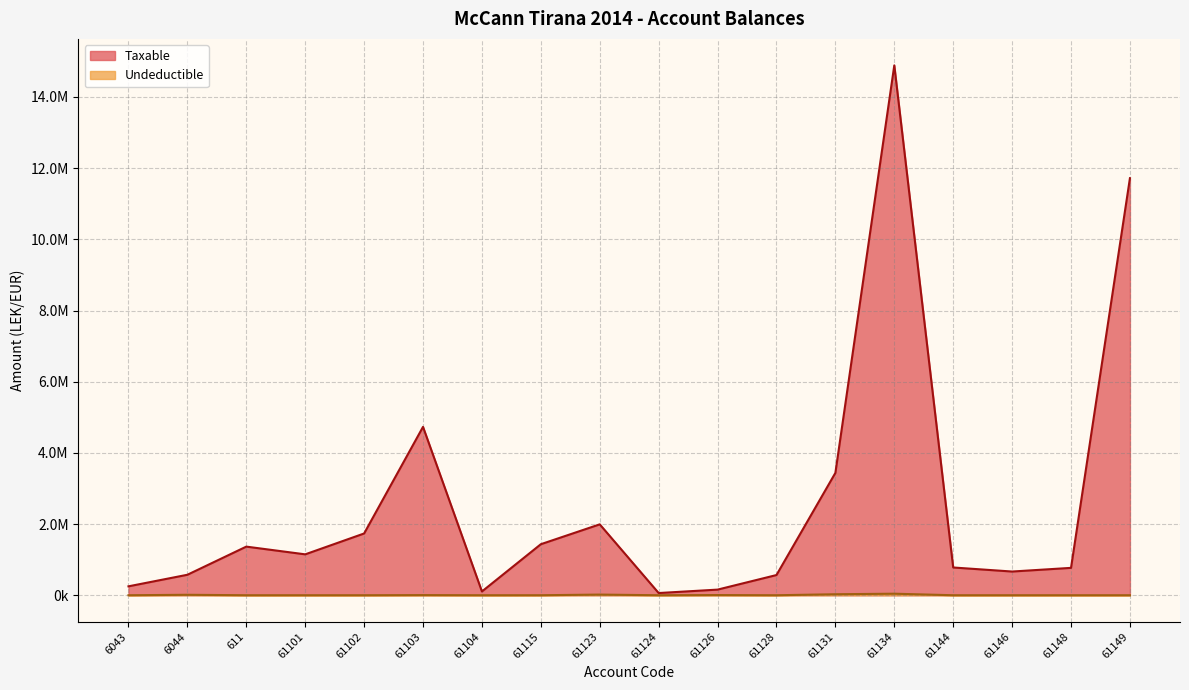

How many lines are shown in the chart?

2